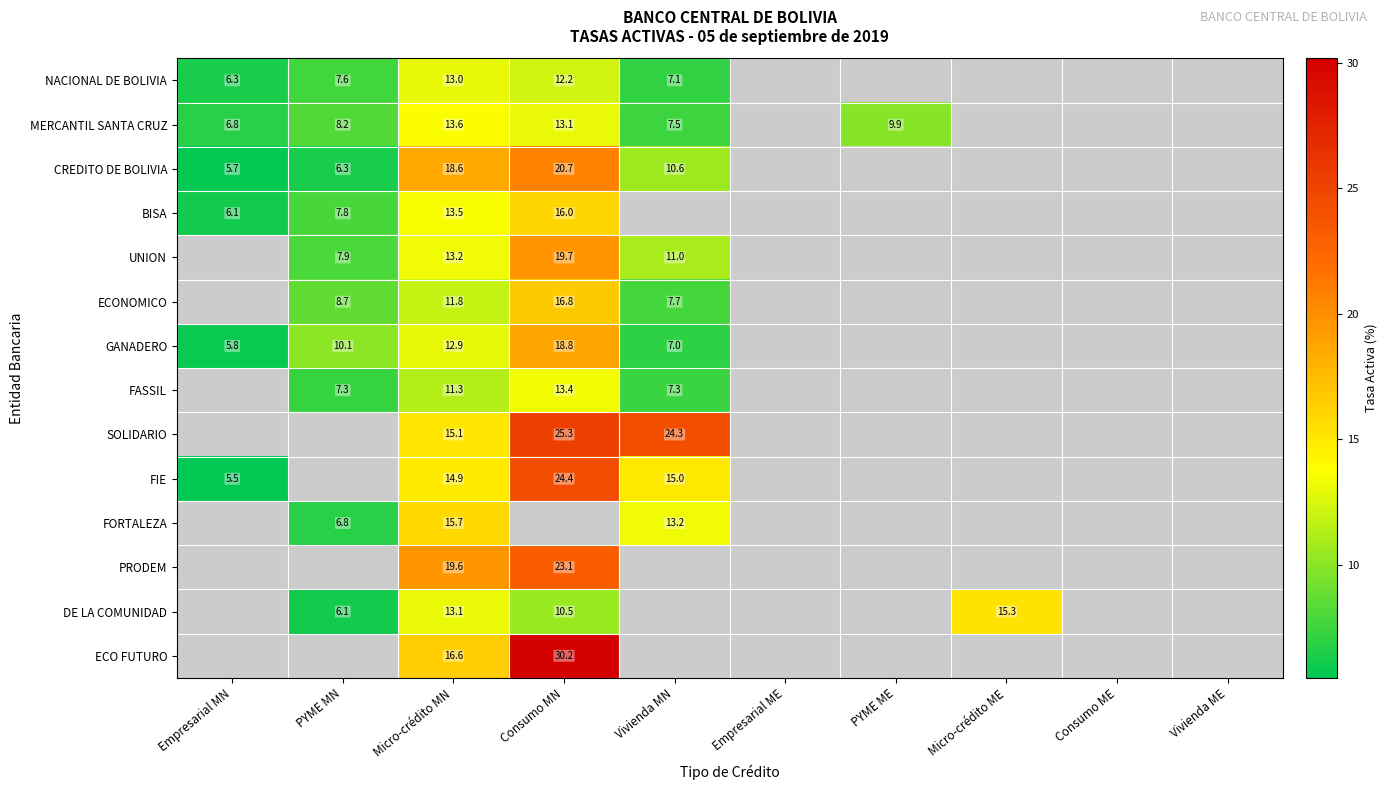

Is the value of PRODEM at Consumo MN greater than the value of ECONOMICO at Vivienda MN?

Yes